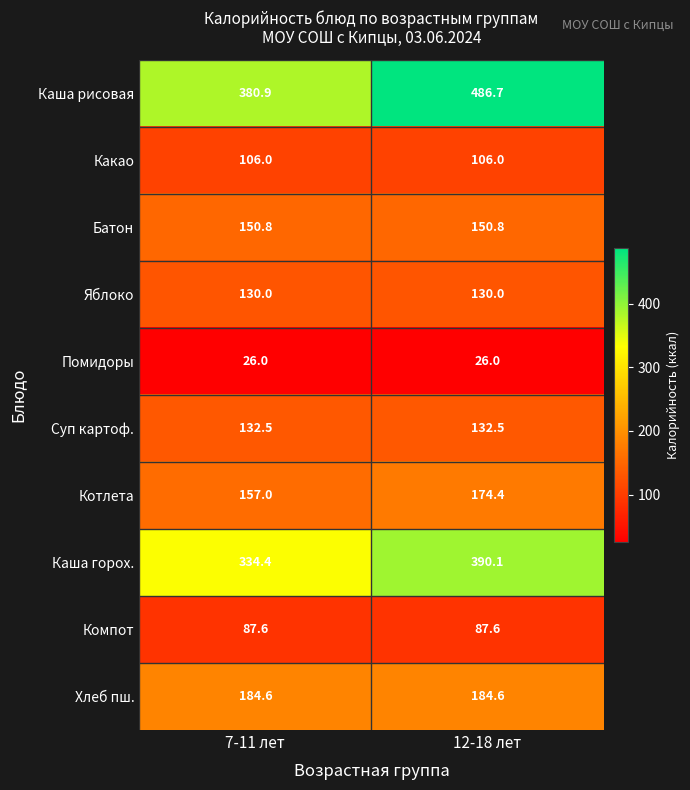

At how many categories does at least one series exceed 194?

2